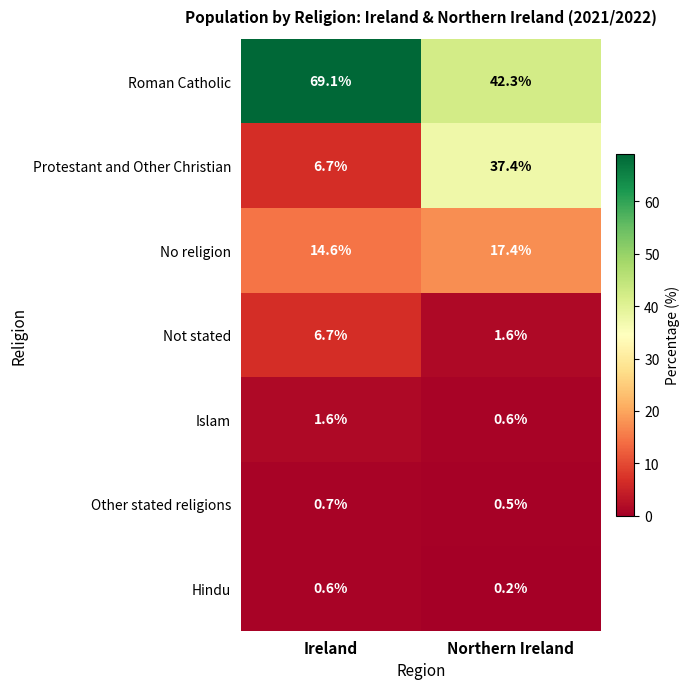

Rank the series by their maximum value, from lowest to highest.

Hindu, Other stated religions, Islam, Not stated, No religion, Protestant and Other Christian, Roman Catholic